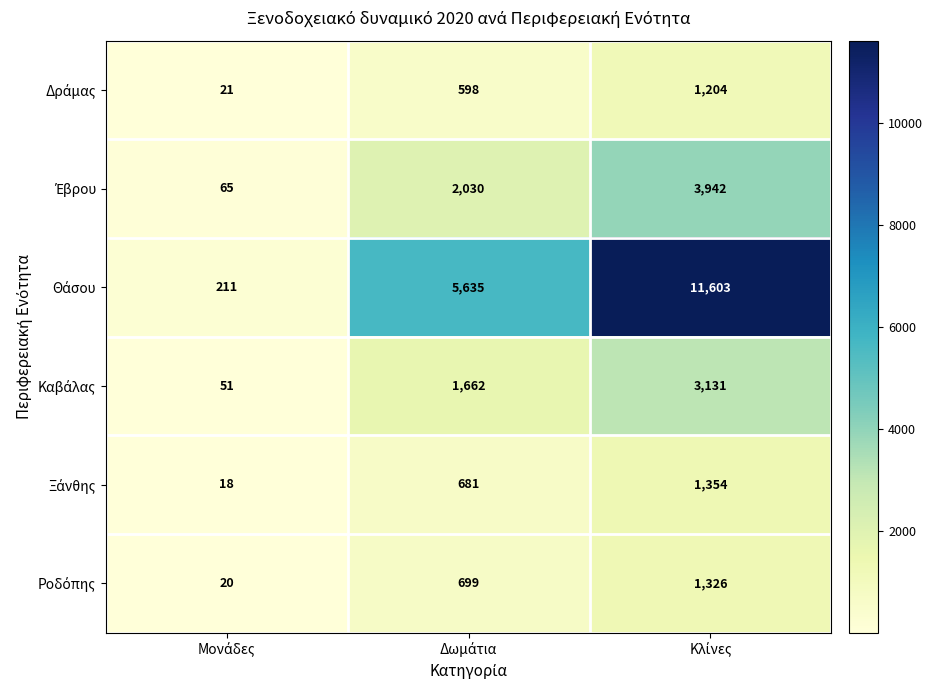

What is the minimum value shown in the chart?

18